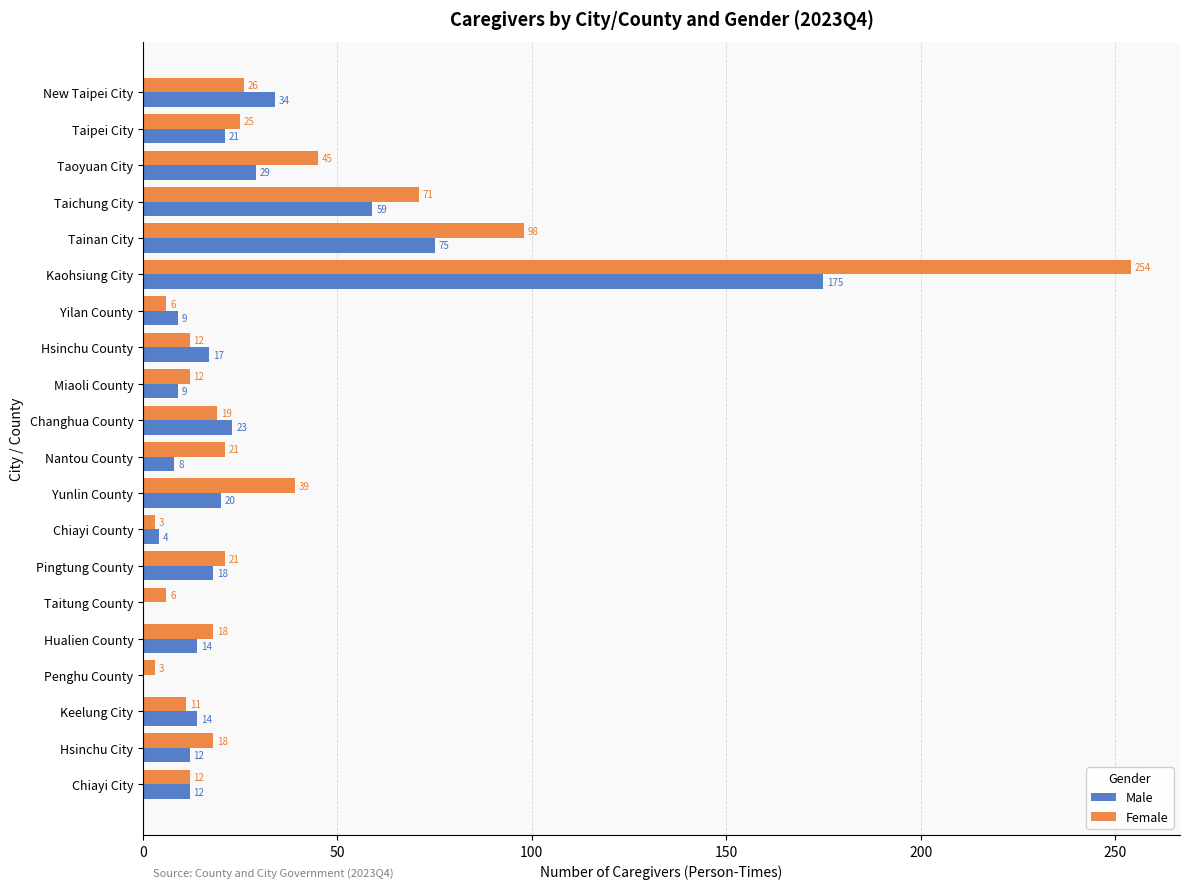

At which category does the chart reach its peak across all series?

Kaohsiung City